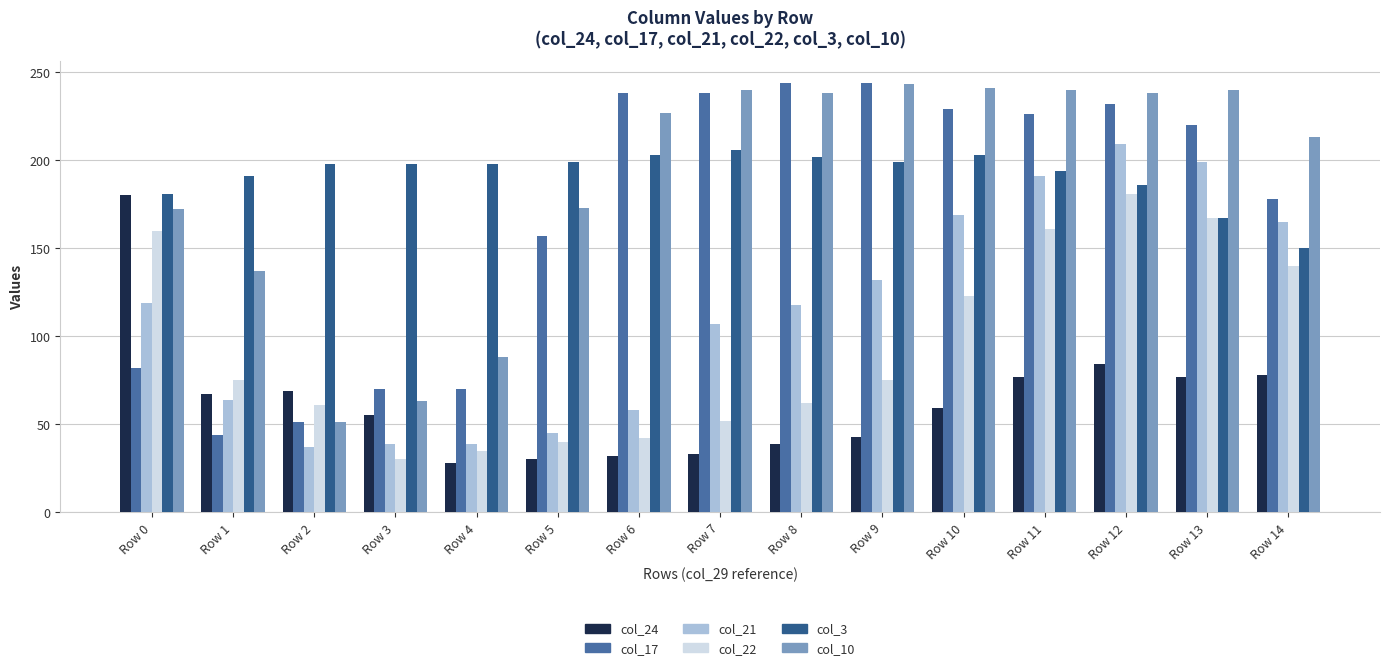

Where is col_24 nearest to the value 104?

Row 12